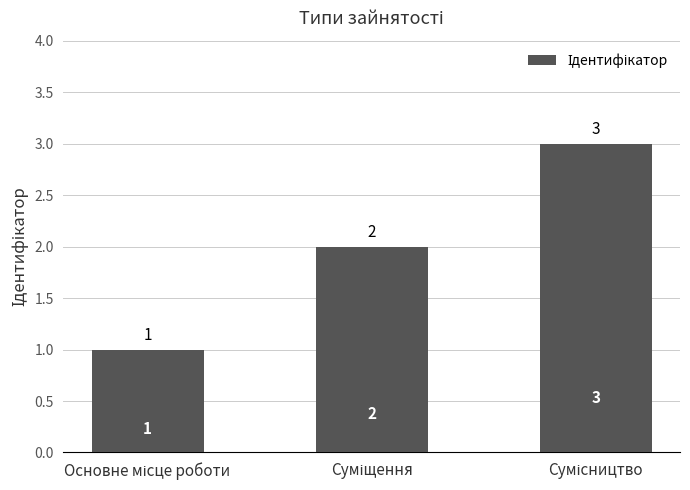

How many values are between 1 and 3?

3